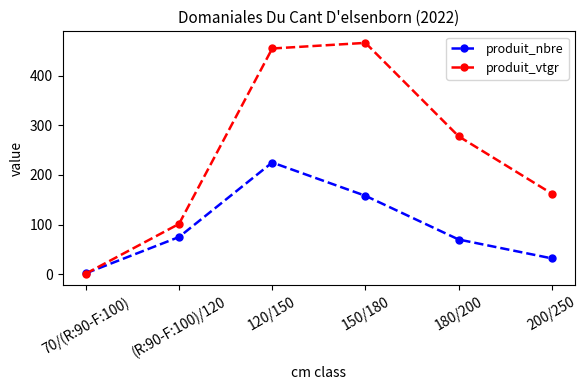

What are all the series names shown in the legend?

produit_nbre, produit_vtgr